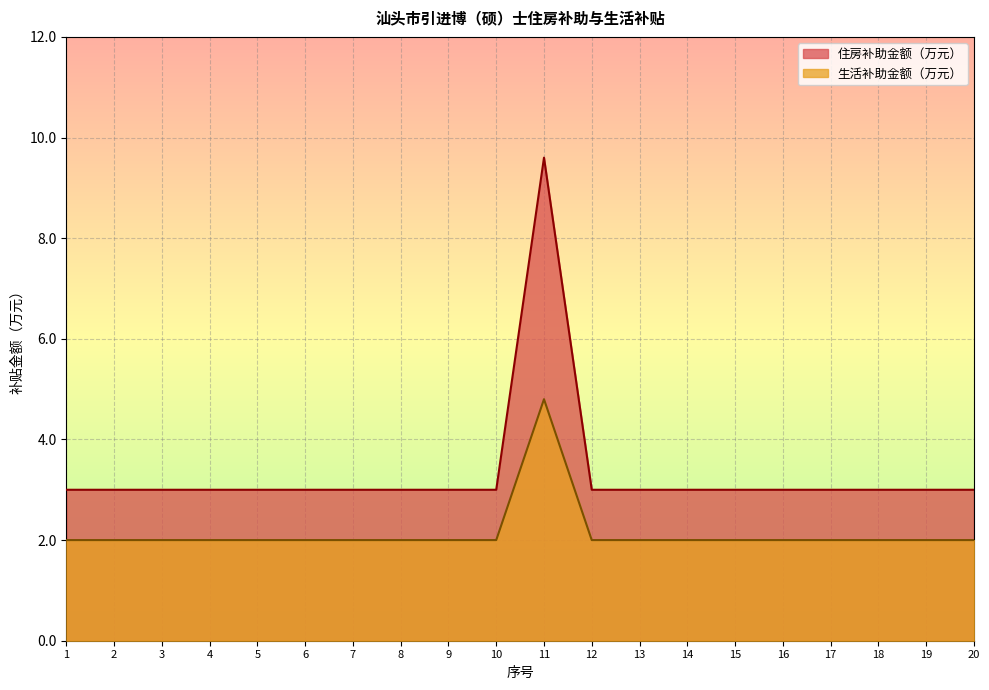

At which label is 住房补助金额（万元） closest to 6?

1